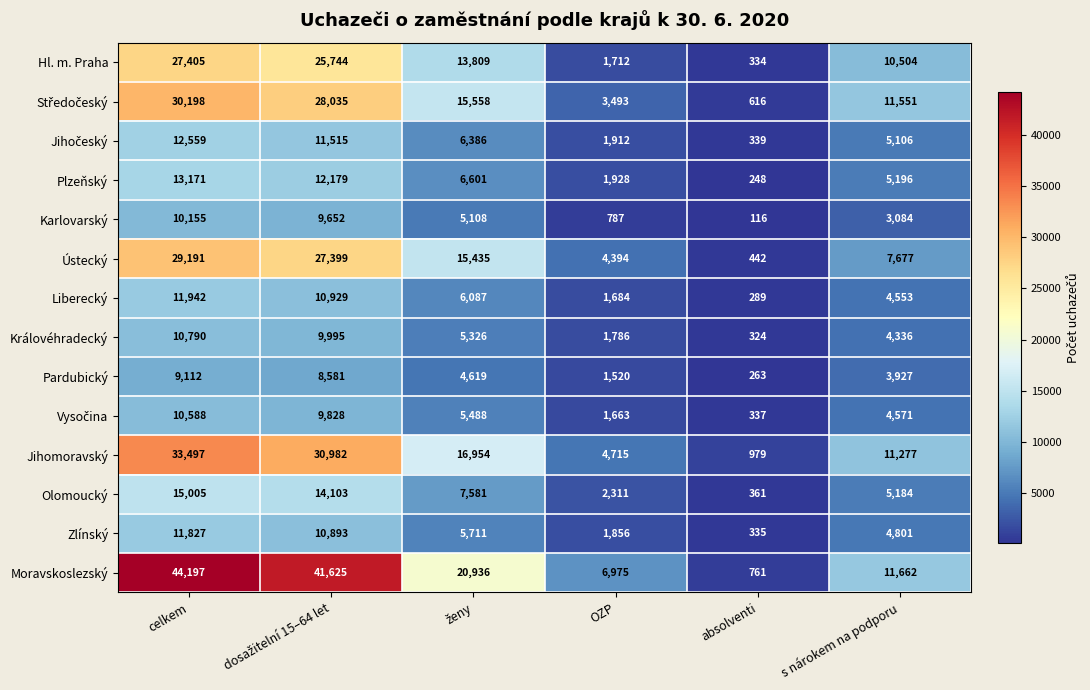

The value of Zlínský at s nárokem na podporu is 6294. True or false?

False